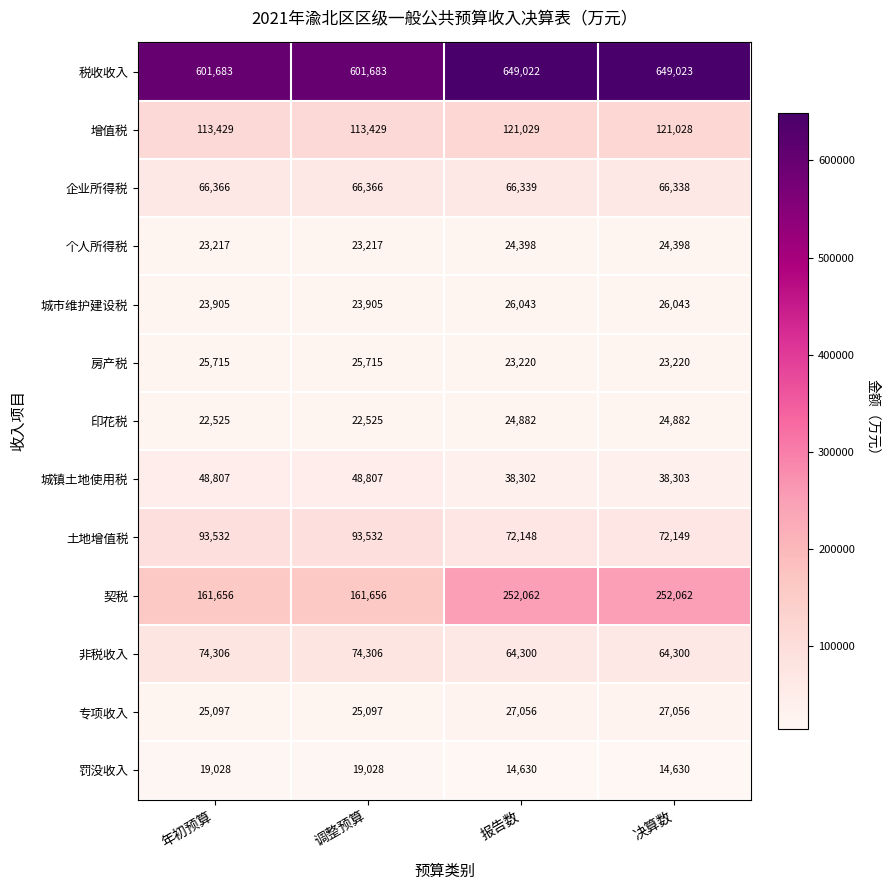

What is the total value across all series at 年初预算?

1299266